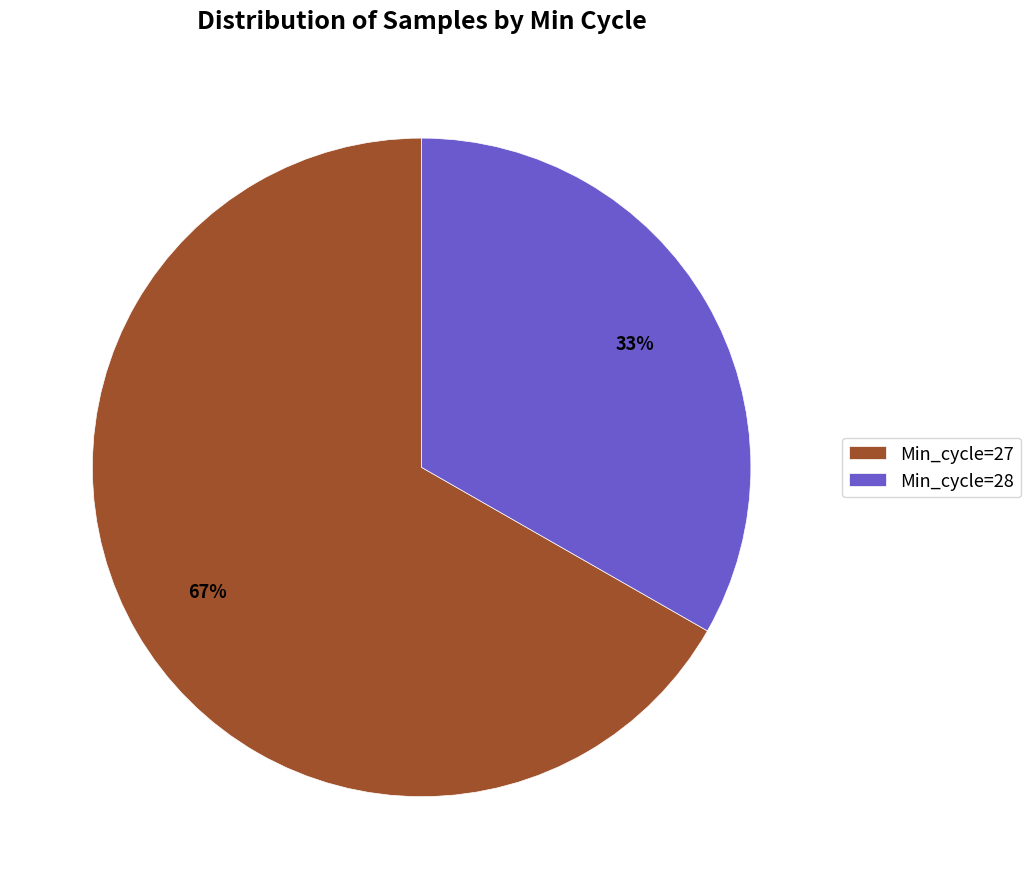

Is there a majority slice in this chart?

Yes